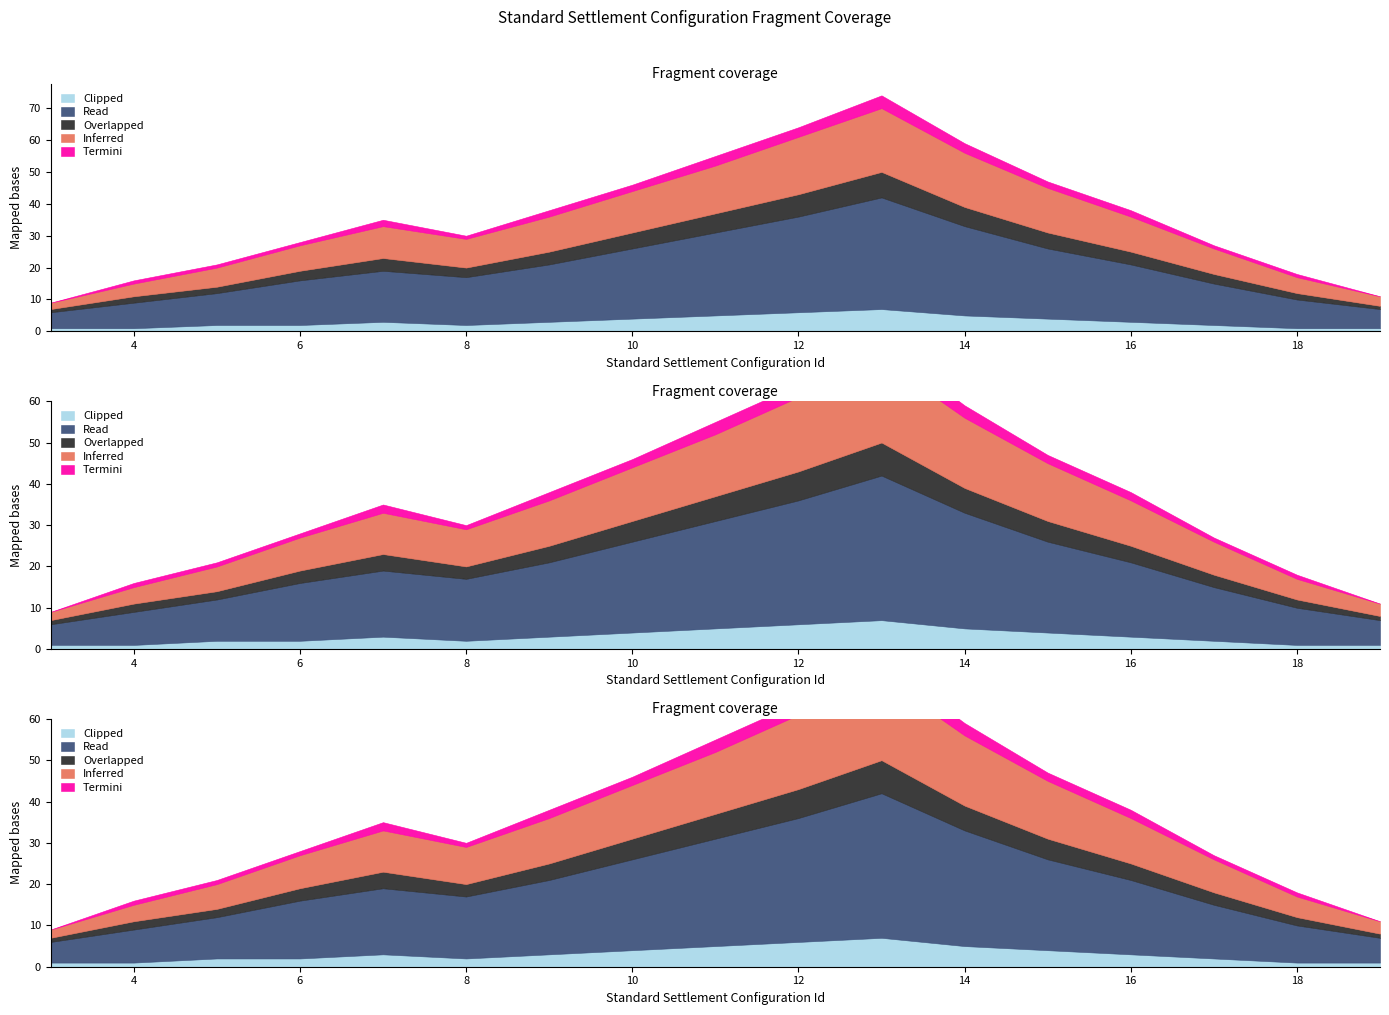

Reading left to right, extract all data points from this chart.

Inferred: 2	4	6	8	10	9	11	13	15	18	20	17	14	11	8	5	3
Overlapped: 1	2	2	3	4	3	4	5	6	7	8	6	5	4	3	2	1
Read: 5	8	10	14	16	15	18	22	26	30	35	28	22	18	13	9	6
Termini: 0	1	1	1	2	1	2	2	3	3	4	3	2	2	1	1	0
Clipped: 1	1	2	2	3	2	3	4	5	6	7	5	4	3	2	1	1